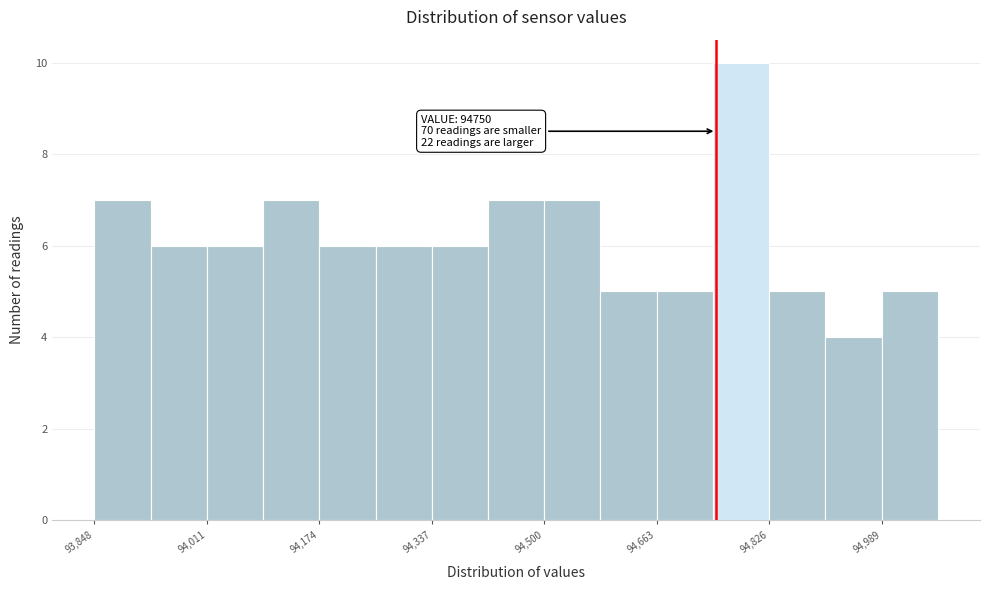

Over which range of the x-axis is the bar tallest?

94740 to 94820